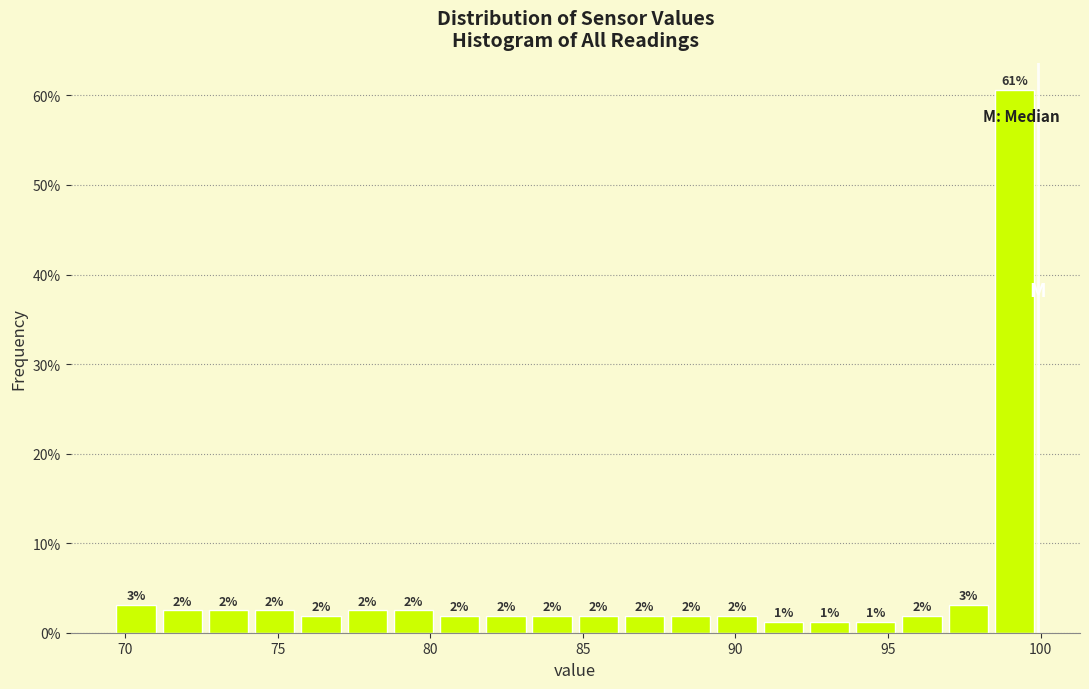

Around what value on the x-axis is the tallest bar? Give the approximate position of its centre, as read against the axis.

99.0